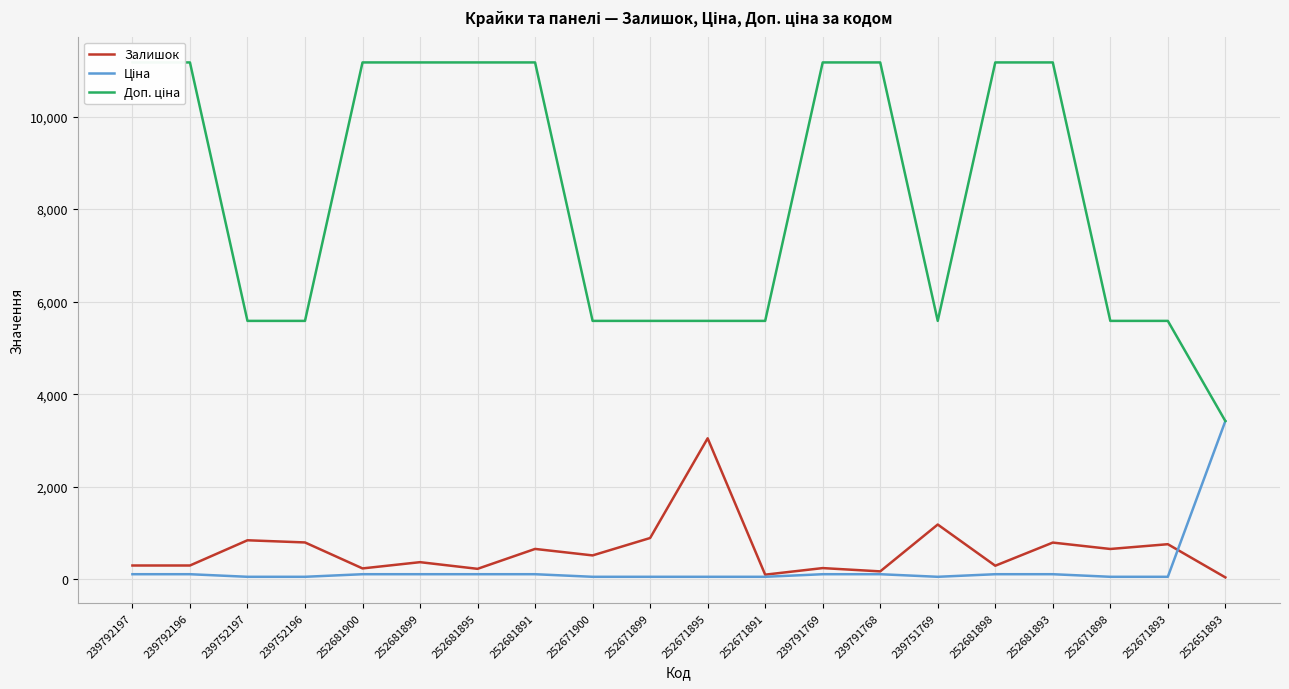

Where is Доп. ціна nearest to the value 7295?

239752197